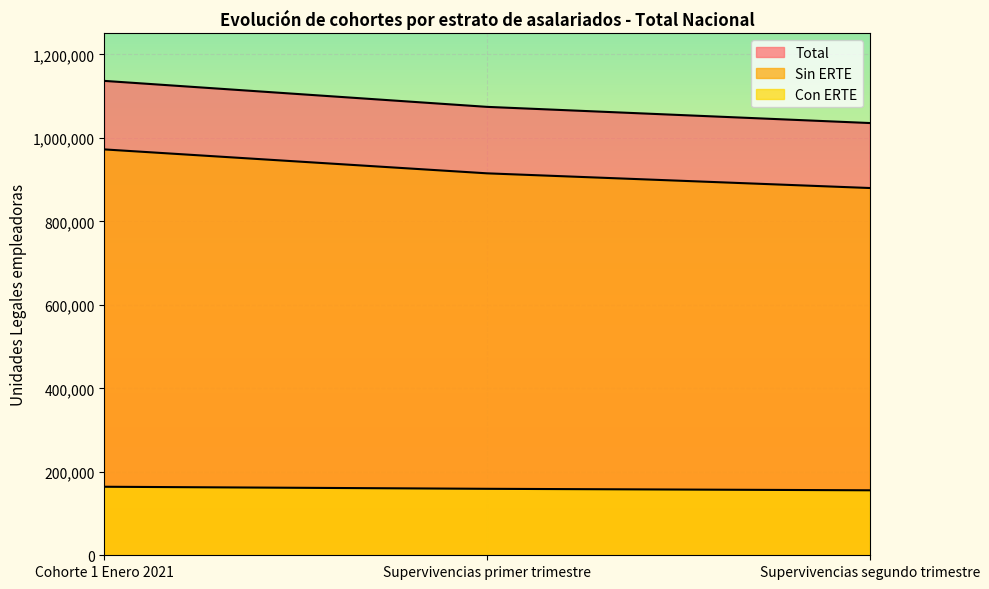

Between Supervivencias segundo trimestre and Cohorte 1 Enero 2021, which is larger?

Cohorte 1 Enero 2021